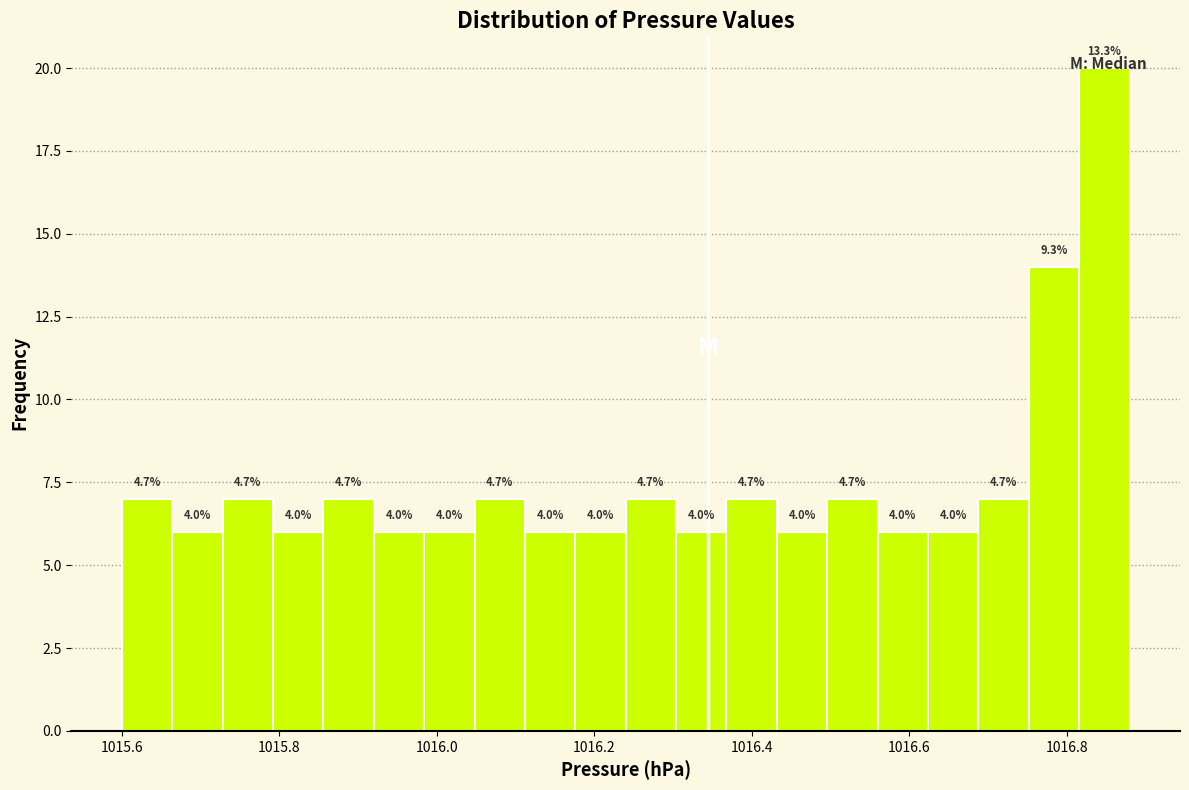

Read against the x-axis, roughly where is the centre of the tallest bar?

1016.84